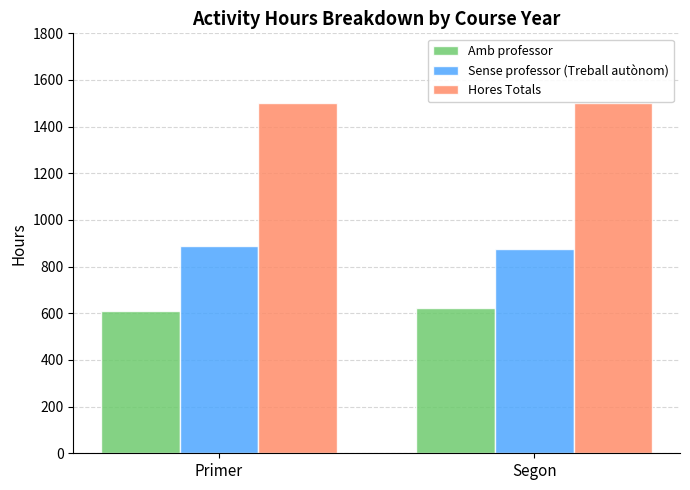

How many groups of bars are there?

2